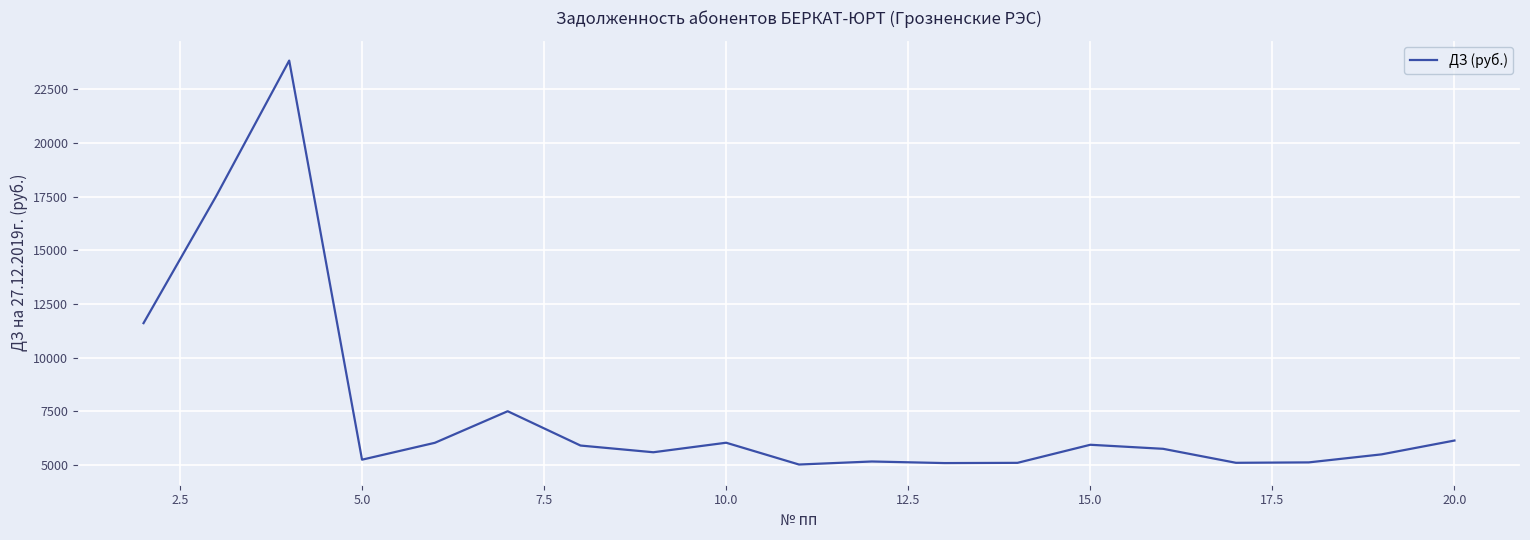

Is it true that the value at 10.0 is 6041.9?

True